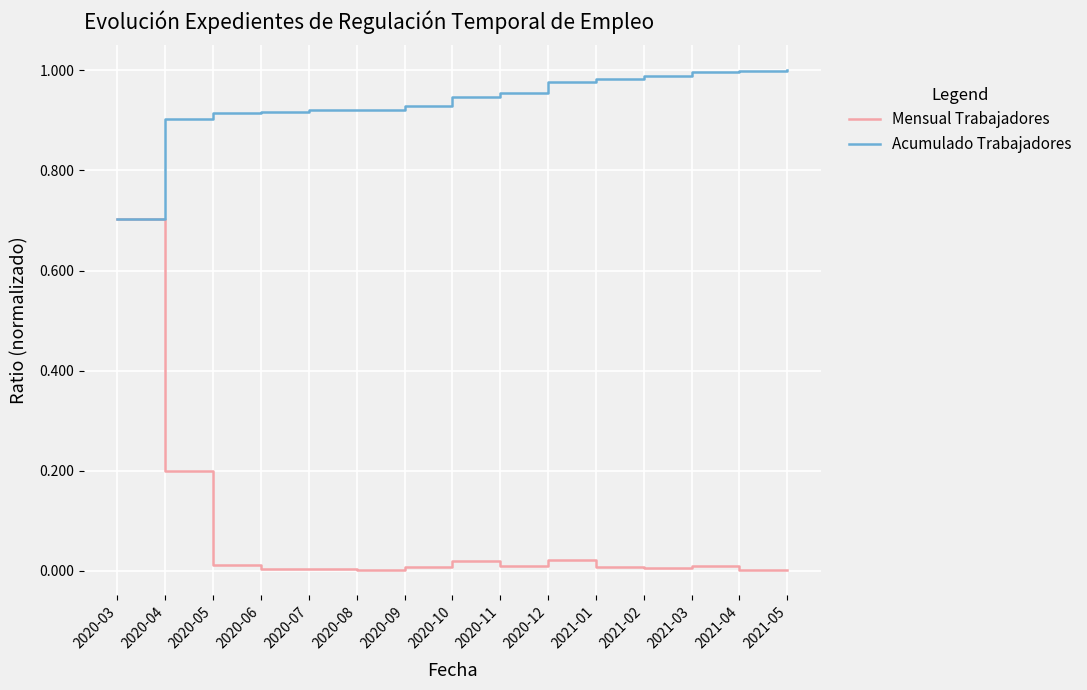

True or false: Acumulado Trabajadores has a value of 0.9 at 2020-06.

True